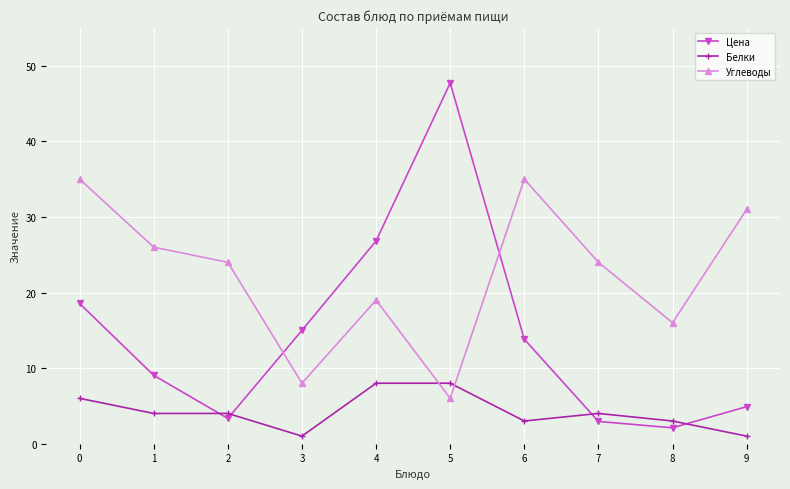

Does the chart have visible grid lines?

Yes